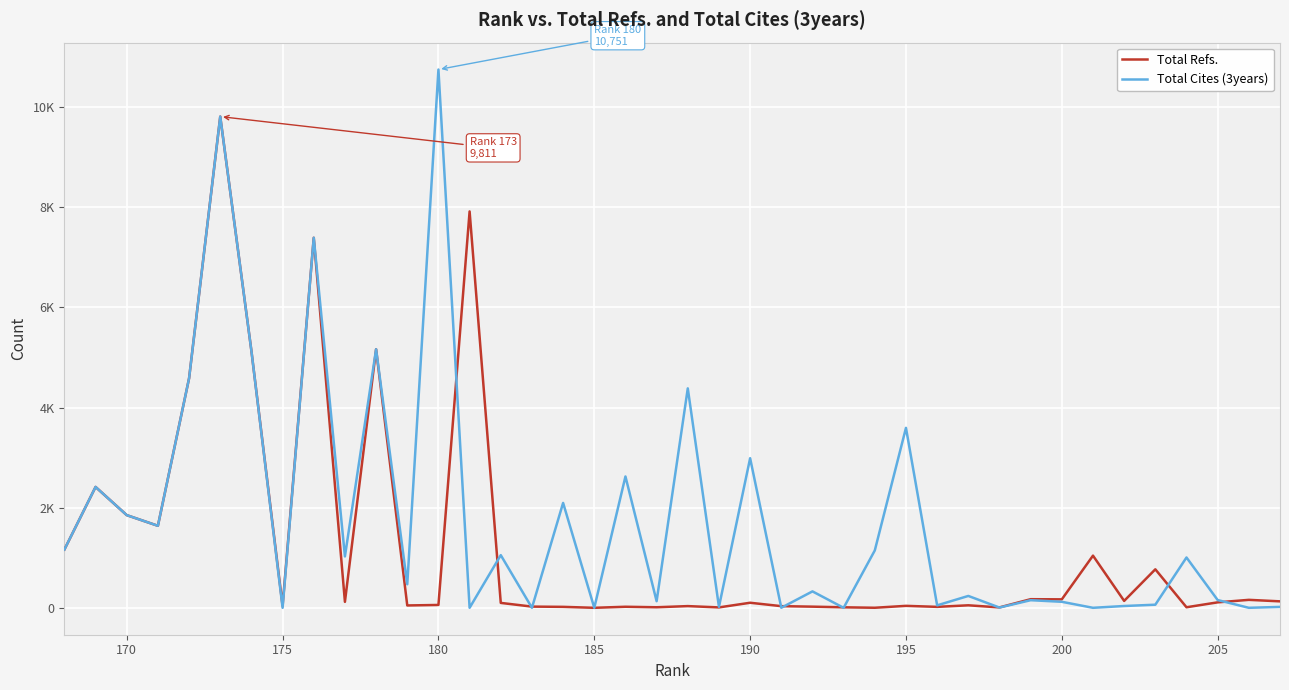

What are all the series names shown in the legend?

Total Refs., Total Cites (3years)